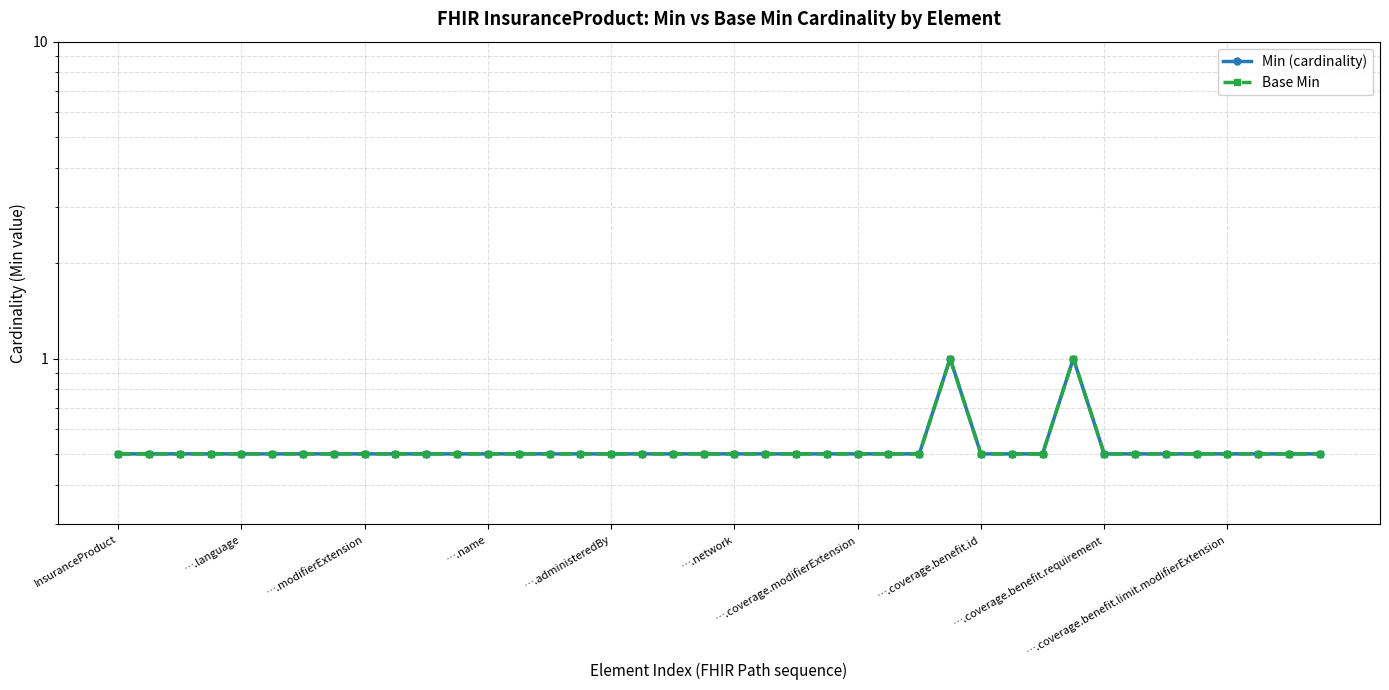

Does the chart have visible grid lines?

Yes